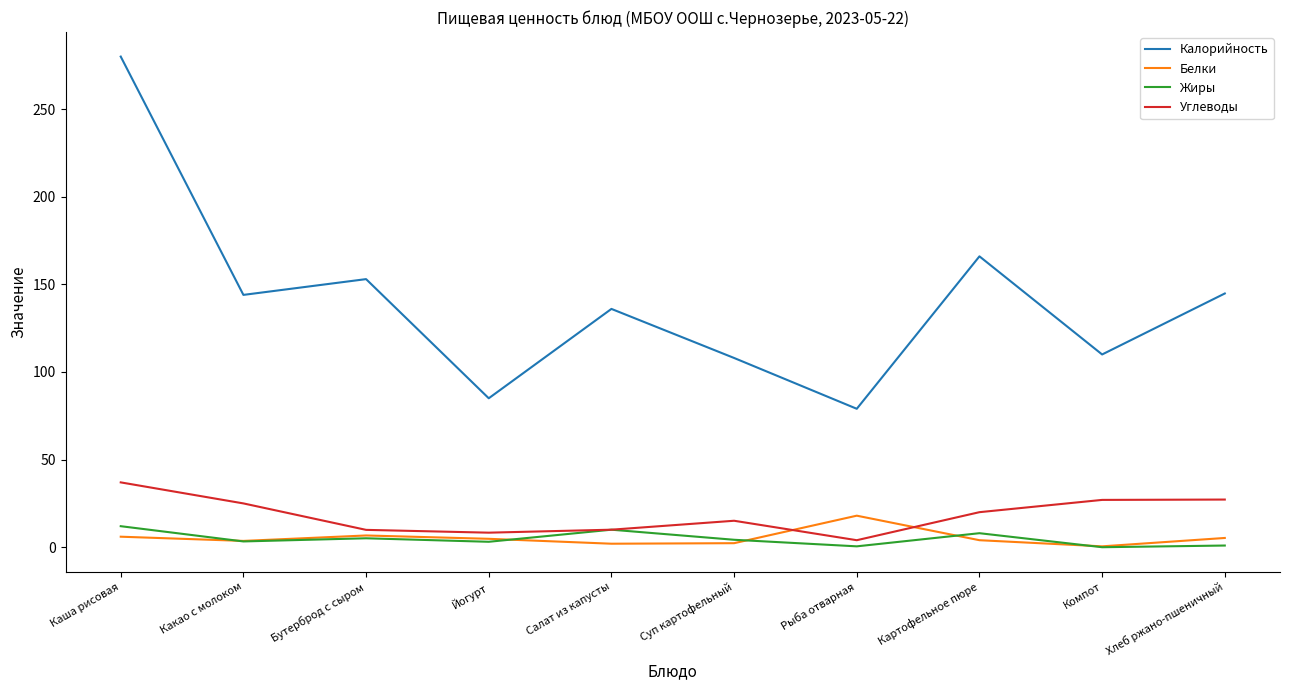

In Углеводы, how many points are higher than both neighbors (excluding endpoints)?

1